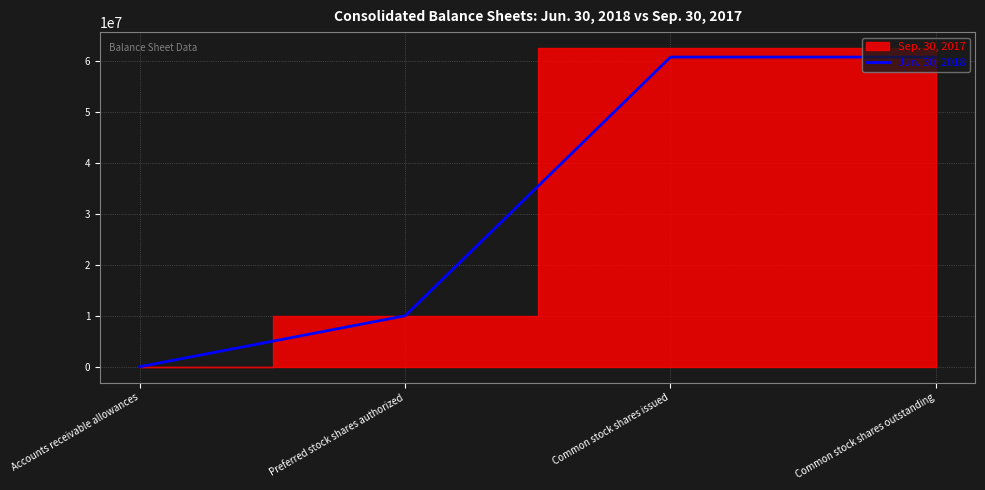

The value at Common stock shares issued is 60818000. True or false?

True